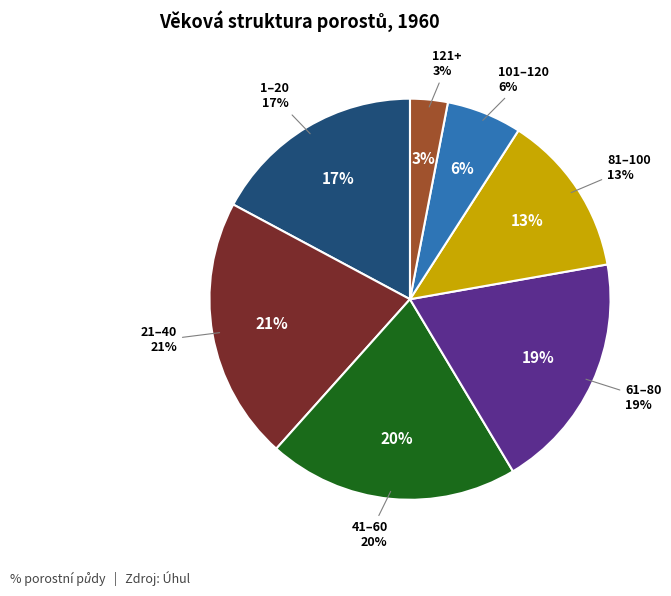

What is the total percentage of 81–100 and 41–60?

33.3%